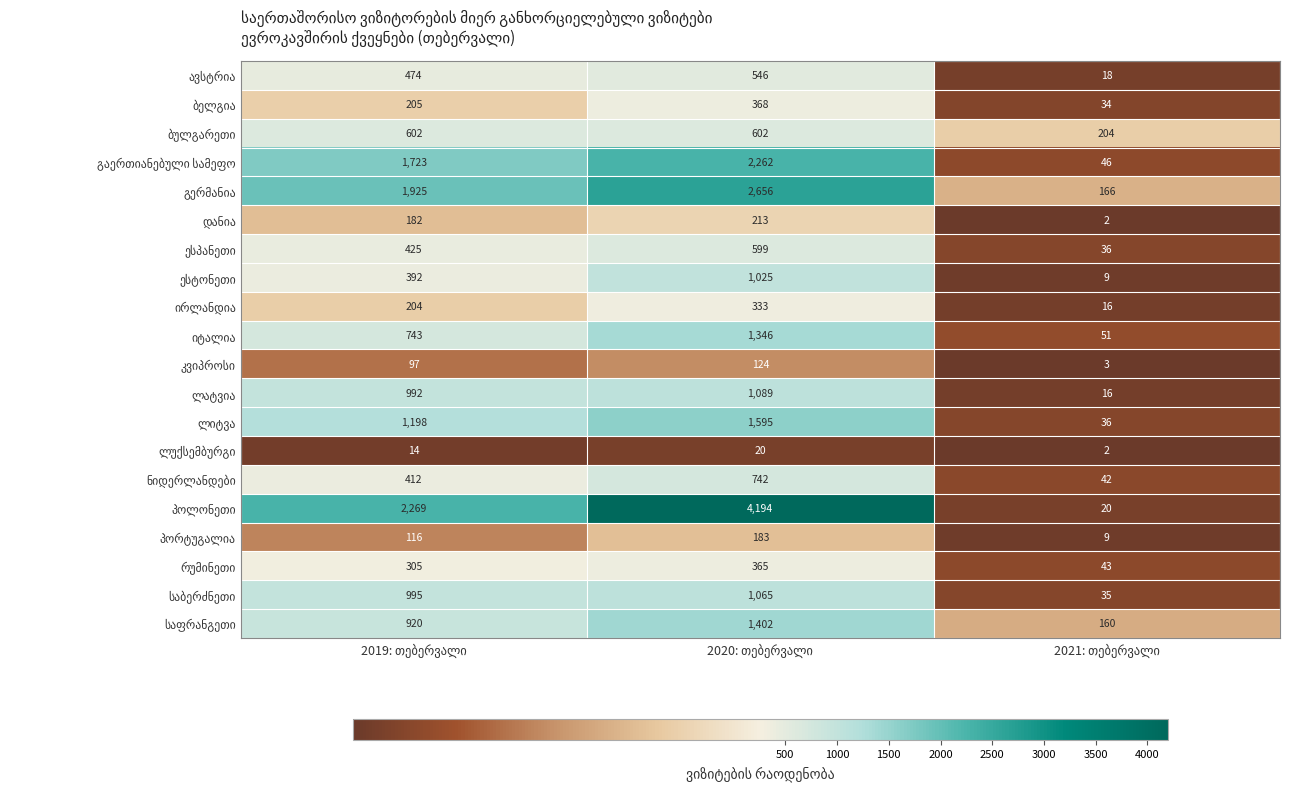

What is the maximum value shown in the chart?

4194